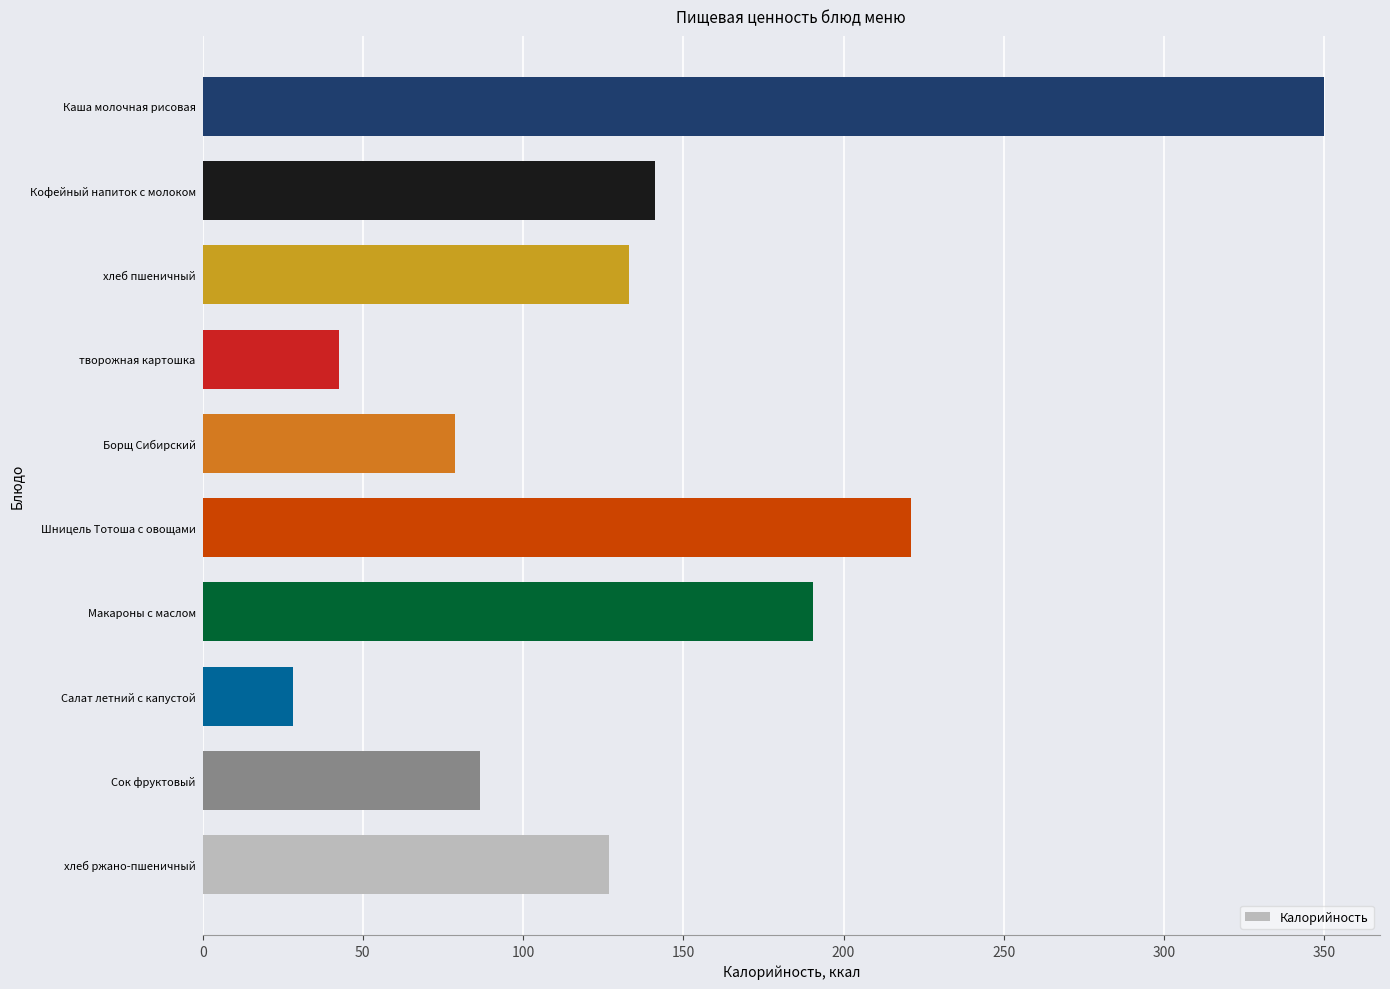

Does the chart contain any negative values?

No